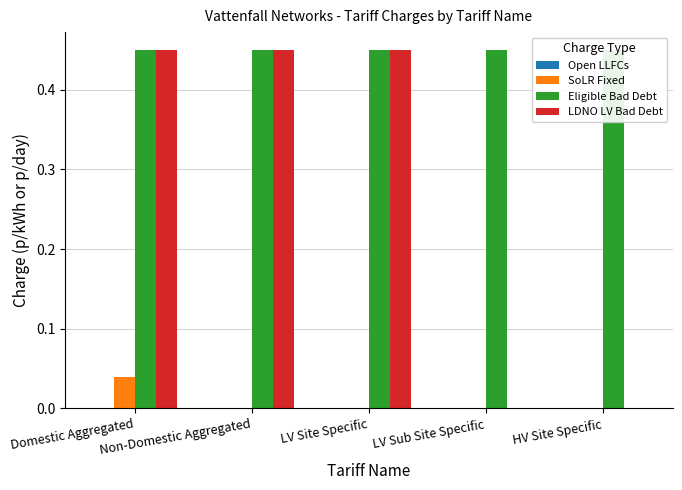

Which category has the lowest value across all series?

Domestic Aggregated